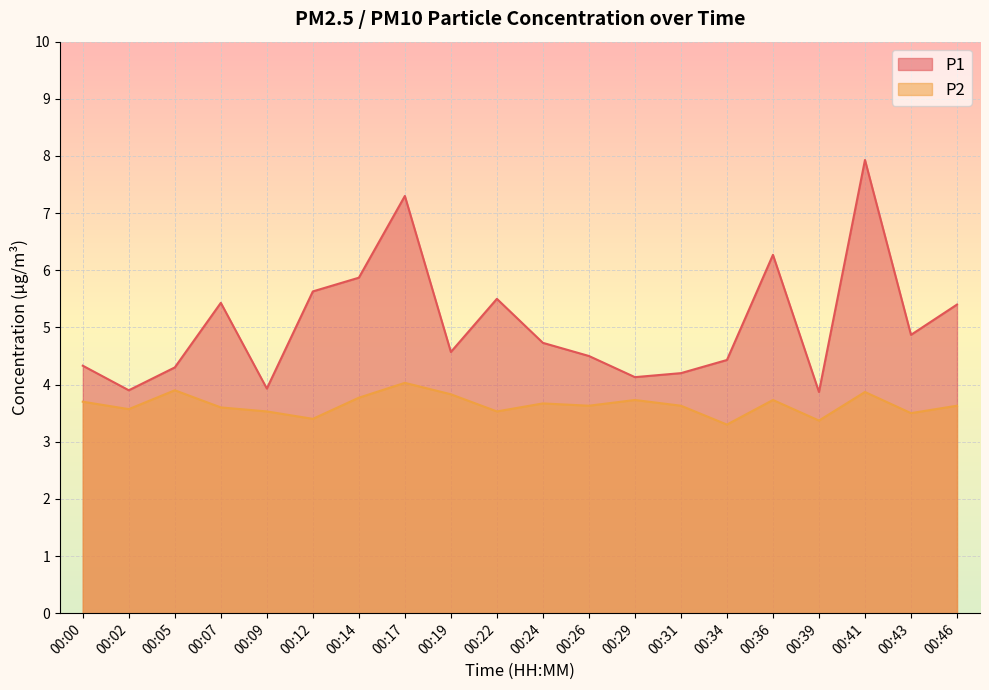

True or false: P1 has a value of 9.0 at 00:22.

False